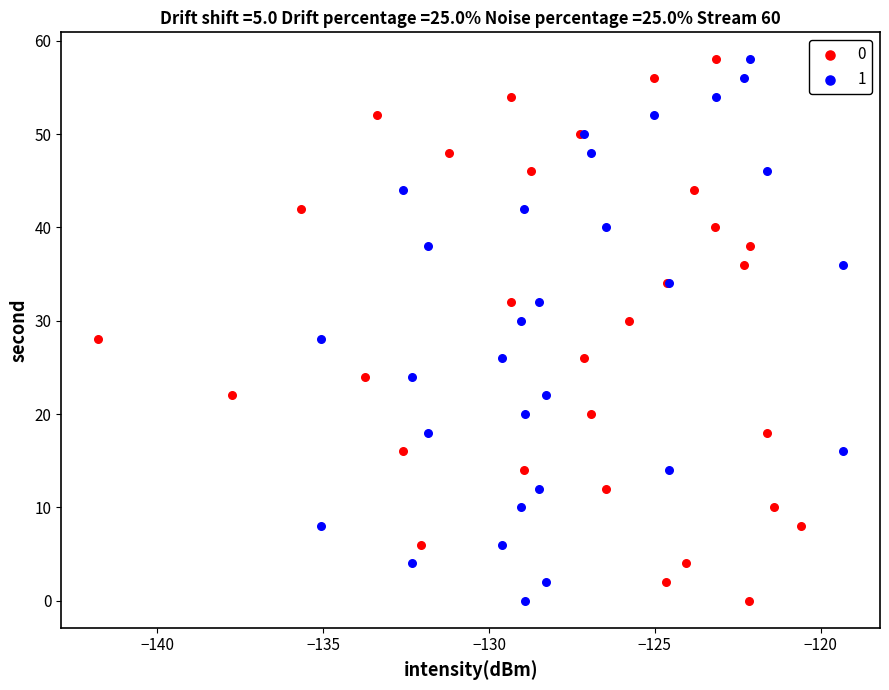

What are all the series names shown in the legend?

0, 1